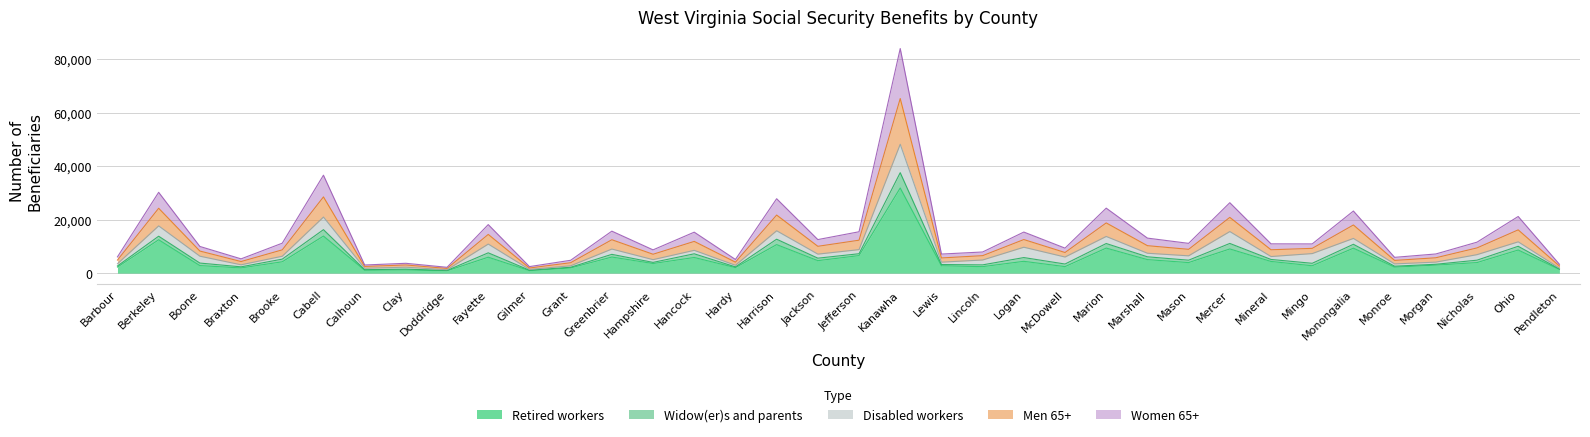

How many data points in Retired workers are less than 3947?

18